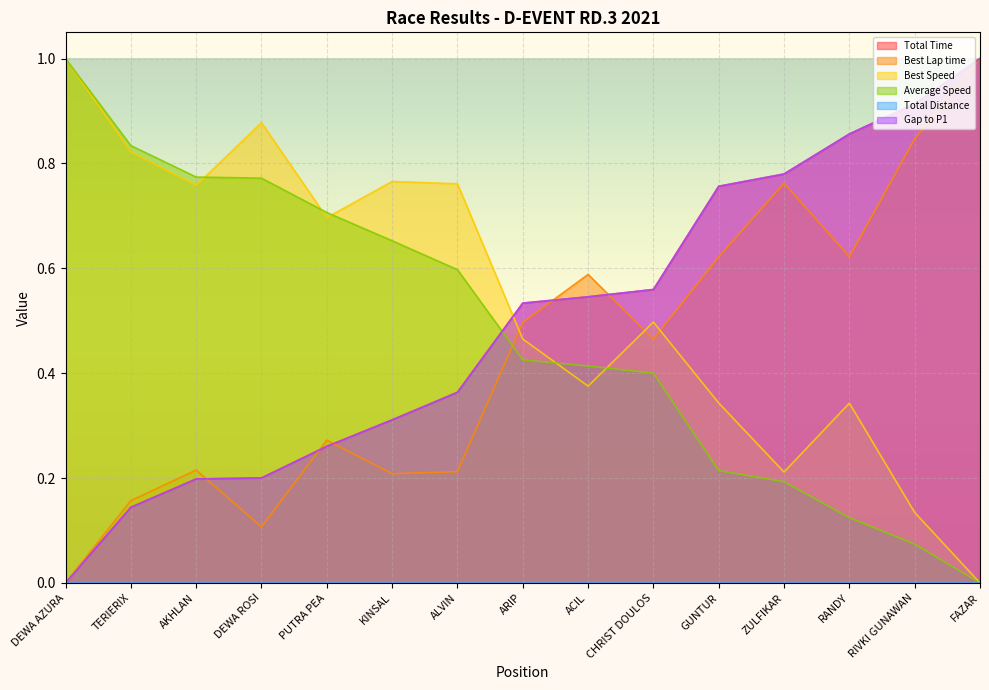

What position from the right is RANDY?

3